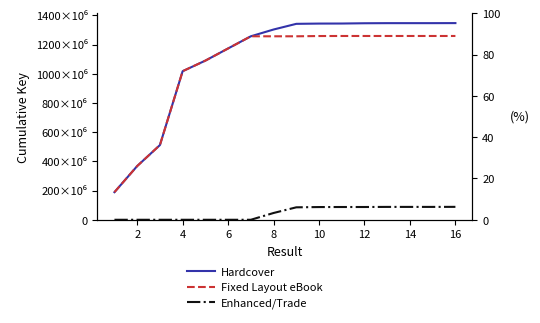

Is the value of Enhanced/Trade at 10 greater than the value of Fixed Layout eBook at 12?

No